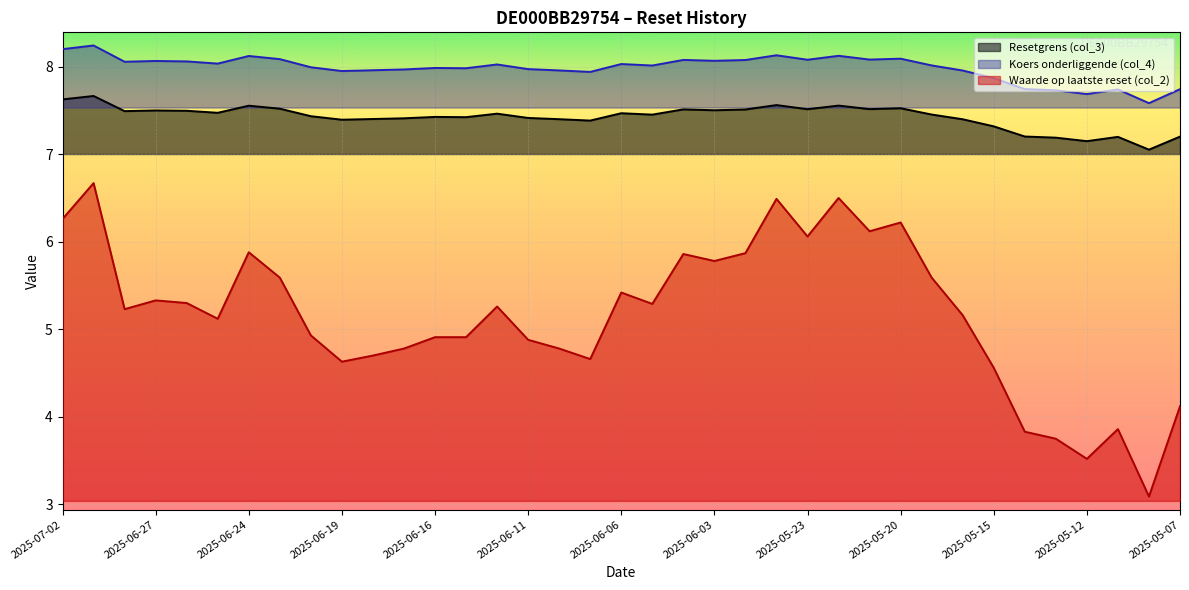

Is the value of Koers onderliggende (col_4) at 2025-05-08 greater than the value of Waarde op laatste reset (col_2) at 2025-05-21?

Yes